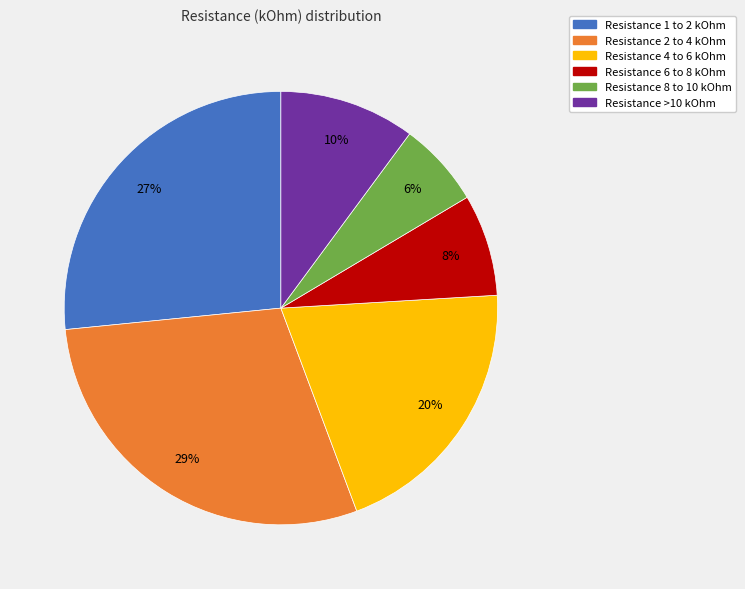

Is there a majority slice in this chart?

No